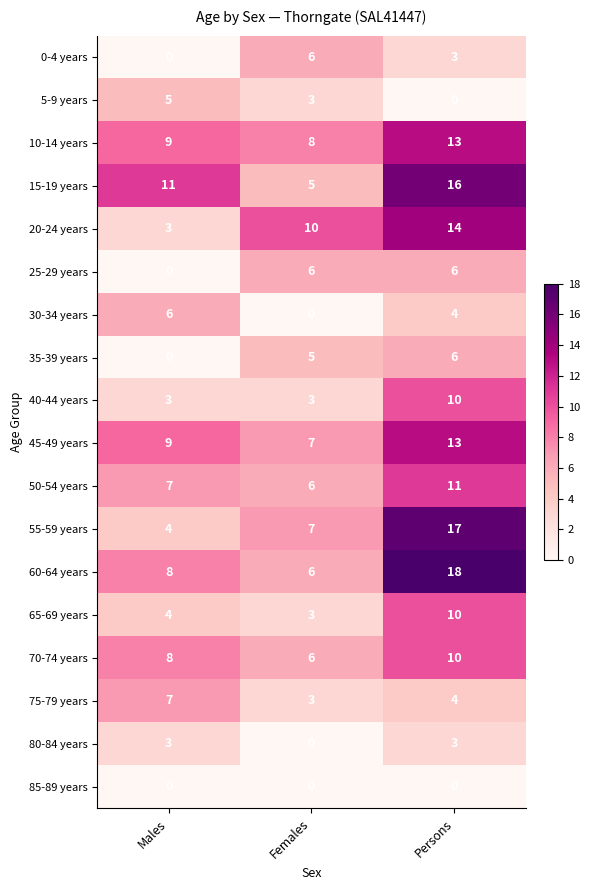

What is the difference between the 20-24 years values at Females and Persons?

4